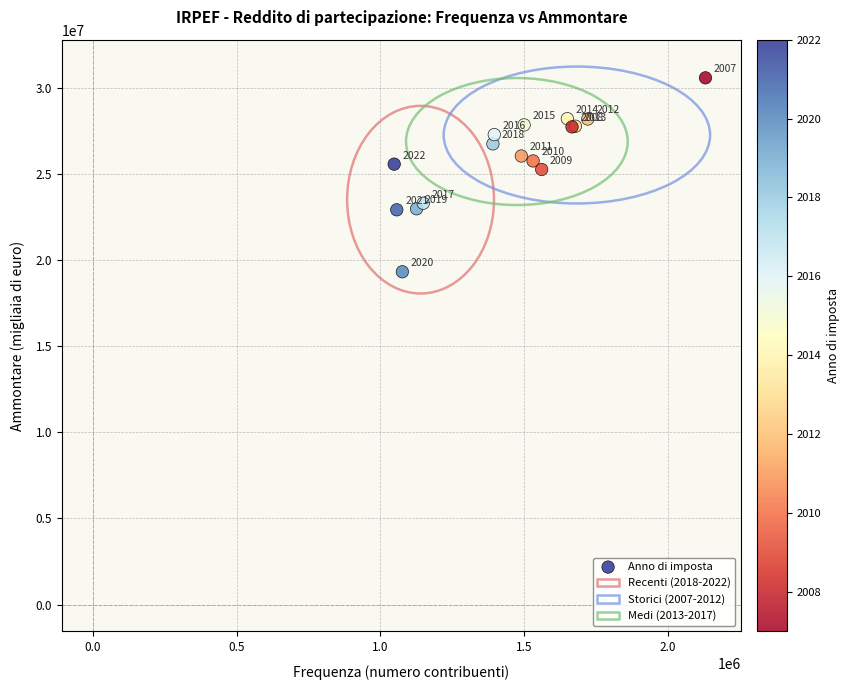

What Y value in the scatter plot is closest to 24972927?

25282042.1